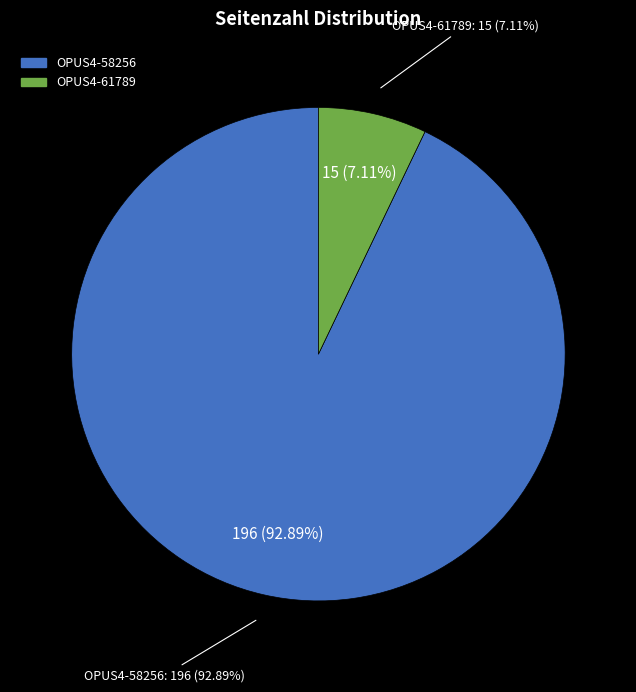

True or false: OPUS4-61789 accounts for 7% of the total.

True